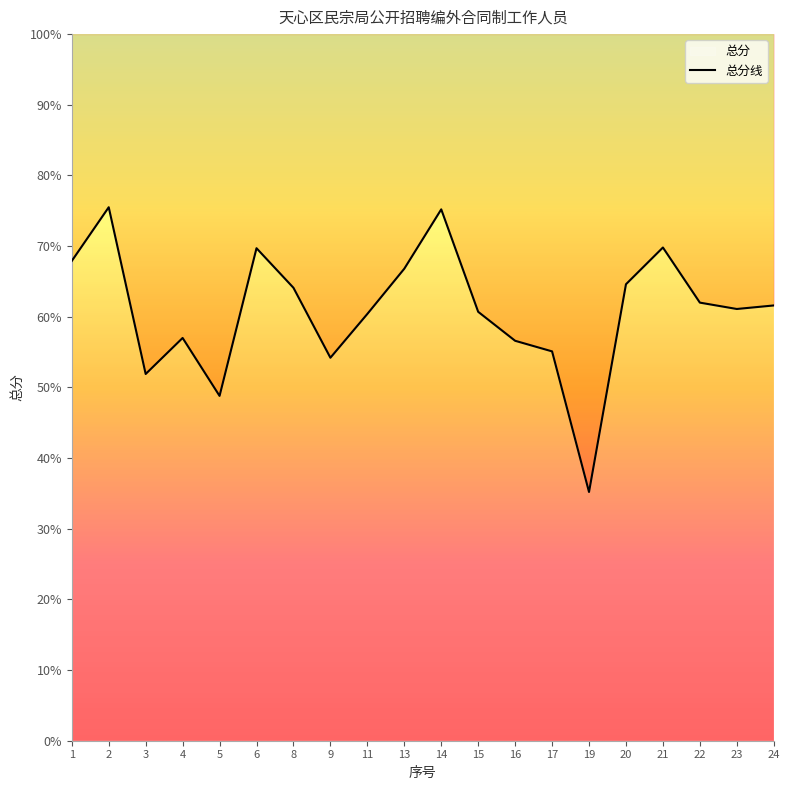

Reading left to right, list all the values displayed in this chart.

67.9	75.5	51.9	57.0	48.8	69.7	64.1	54.2	60.4	66.8	75.2	60.7	56.6	55.1	35.2	64.6	69.8	62.0	61.1	61.6